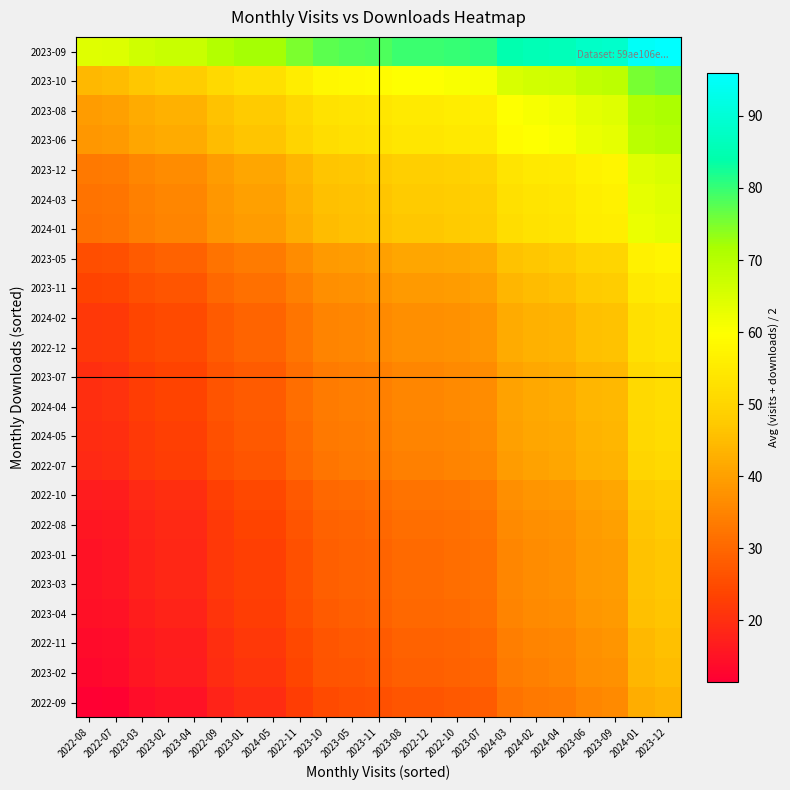

How many series are shown in this chart?

23